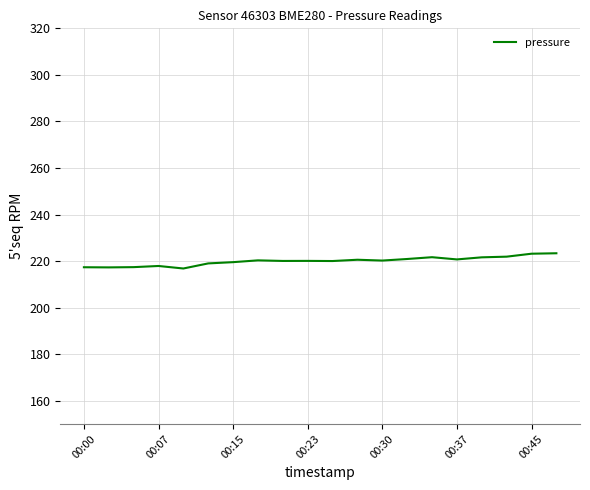

What is the difference between the maximum and minimum values?

6.5